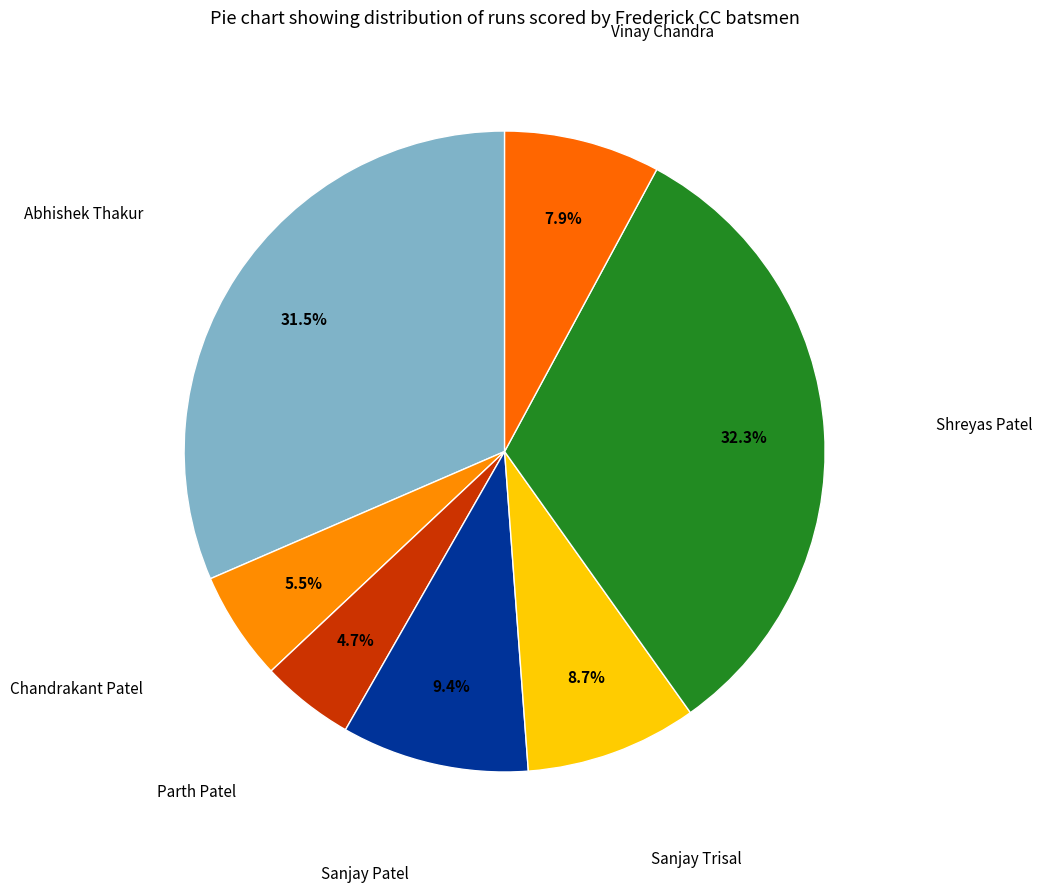

How many slices are in this pie chart?

7